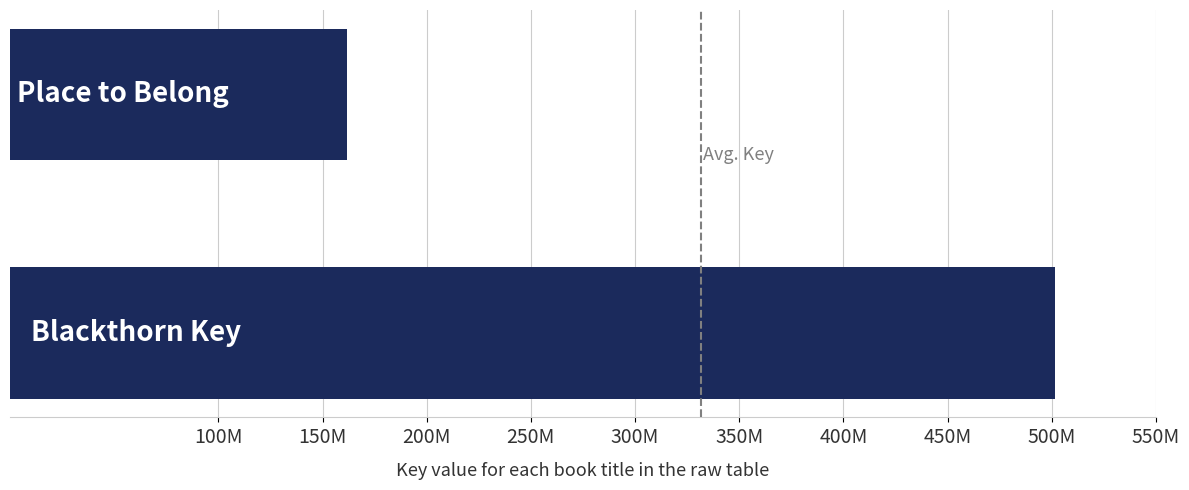

Does the chart contain any negative values?

No